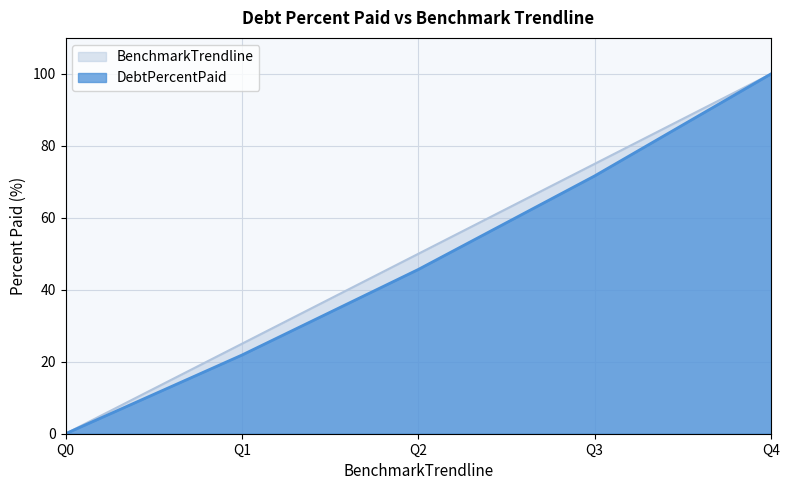

True or false: DebtPercentPaid has more than 2 interior local peaks.

False